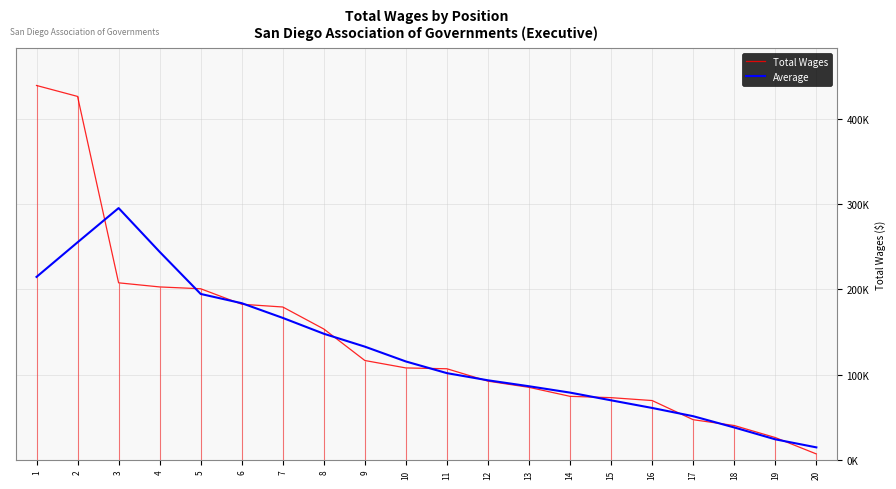

How many data points does each series have?

20